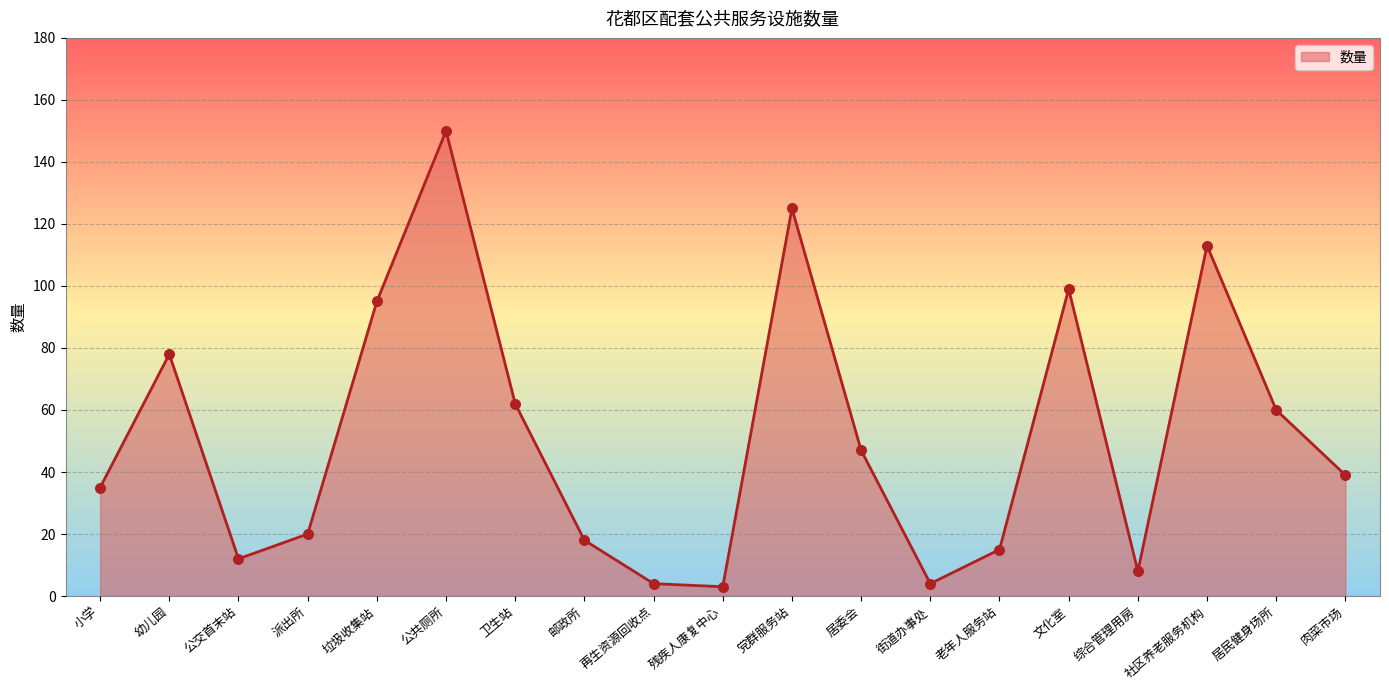

Between 肉菜市场 and 卫生站, which is larger?

卫生站